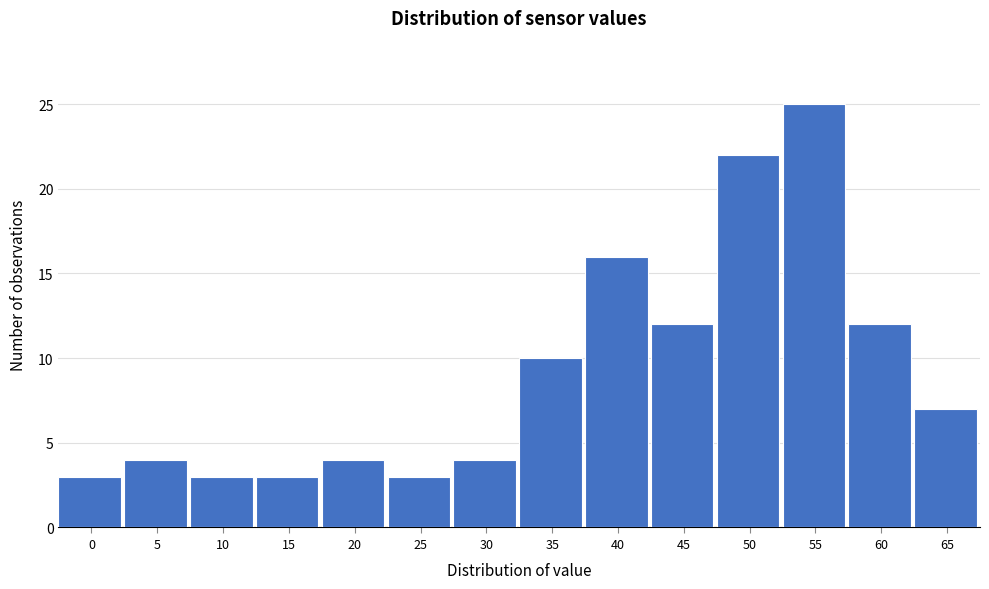

Reading right to left, extract all data points from this chart.

65=7	60=12	55=25	50=22	45=12	40=16	35=10	30=4	25=3	20=4	15=3	10=3	5=4	0=3